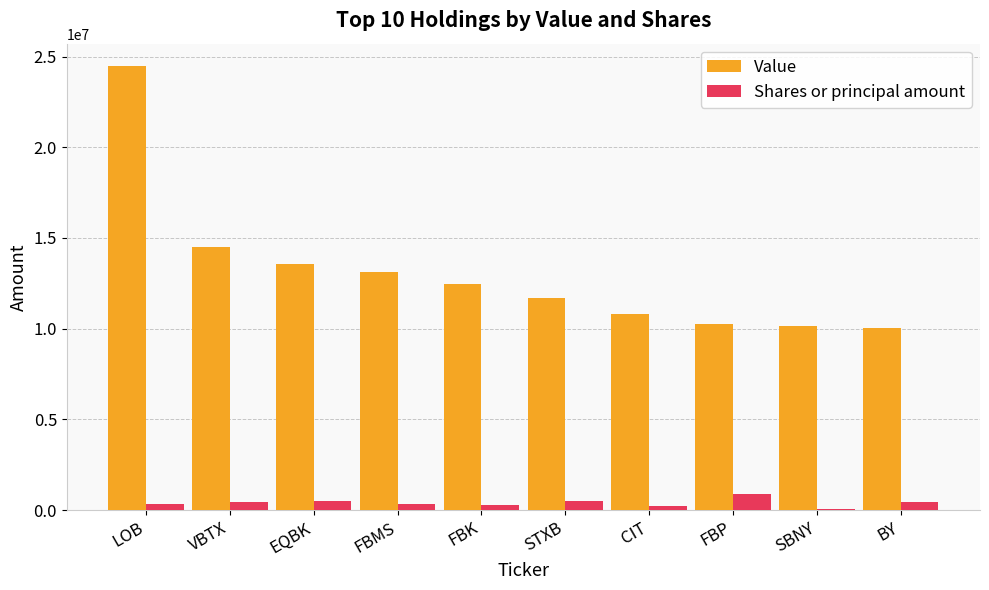

The Value series shows 13591000 at EQBK. True or false?

True